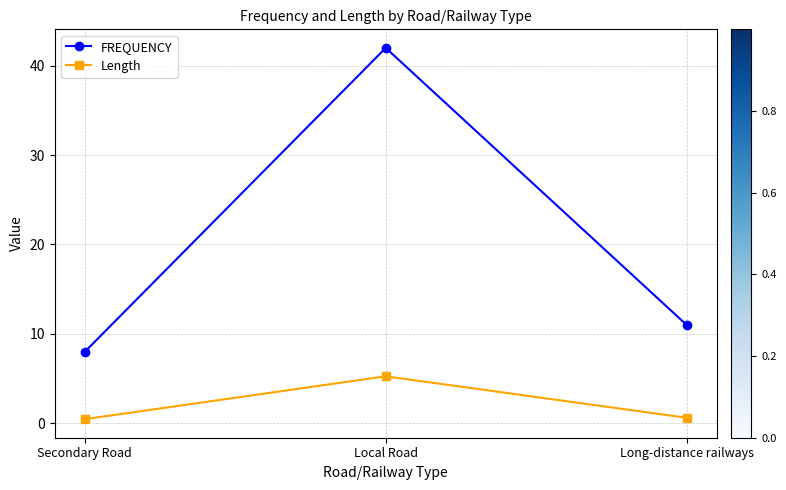

Does the chart have visible grid lines?

Yes